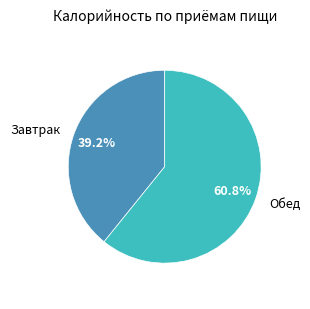

To the nearest percent, what is the average slice percentage?

50%